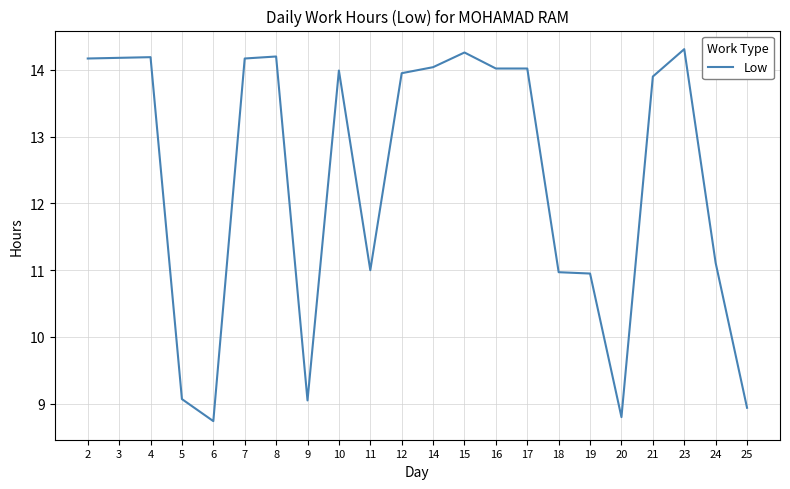

What is the minimum value shown in the chart?

8.7